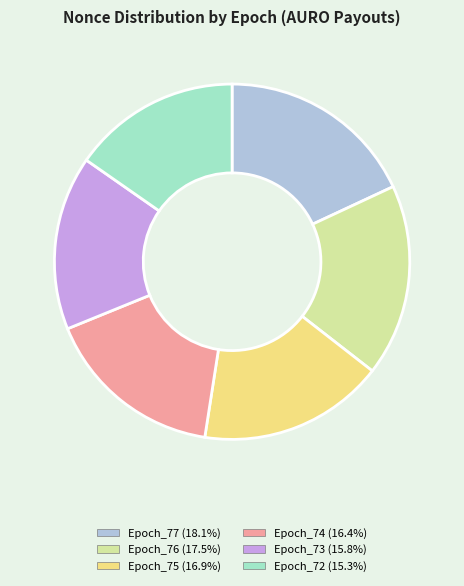

Which has a higher value, Epoch_73 or Epoch_72?

Epoch_73